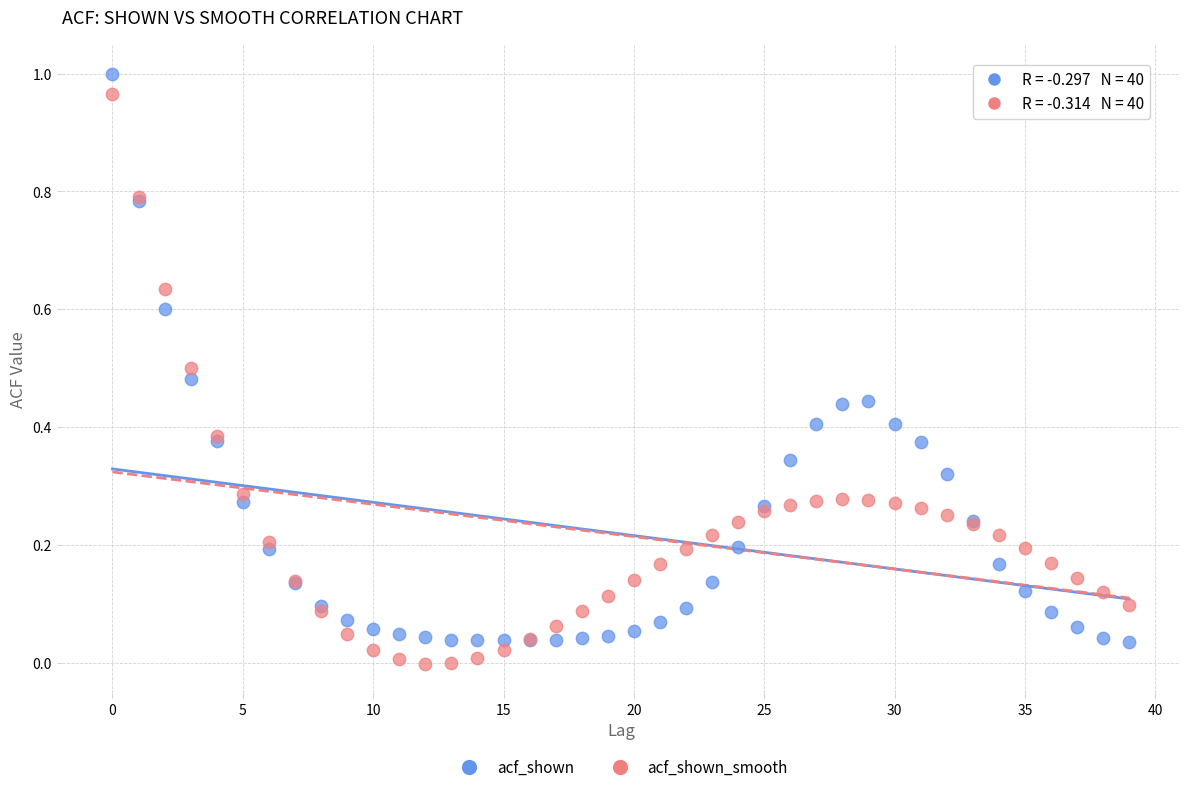

What are all the series names shown in the legend?

acf_shown, acf_shown_smooth